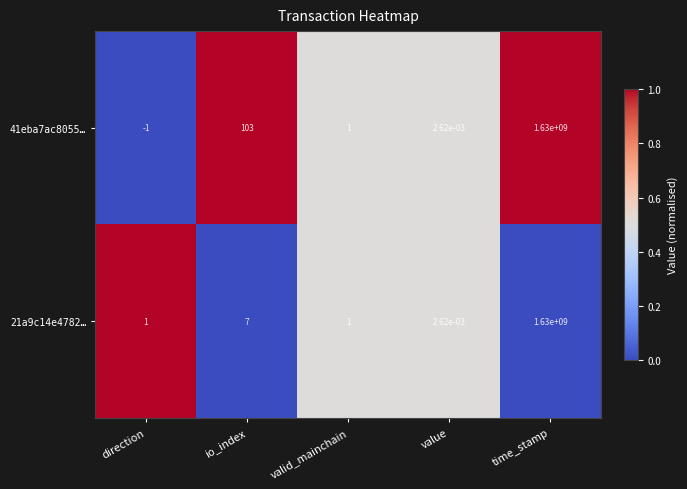

Which series has the widest spread of values?

41eba7ac8055…